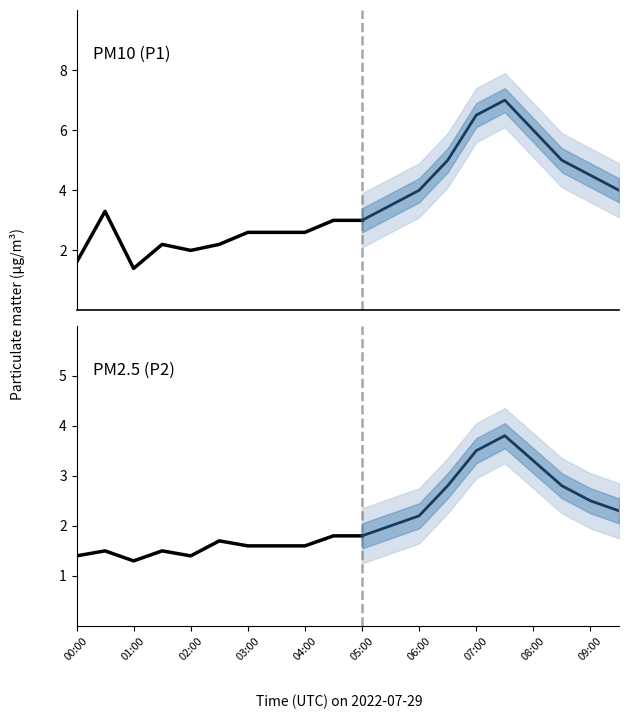

At which category does P2 reach its first local valley?

2